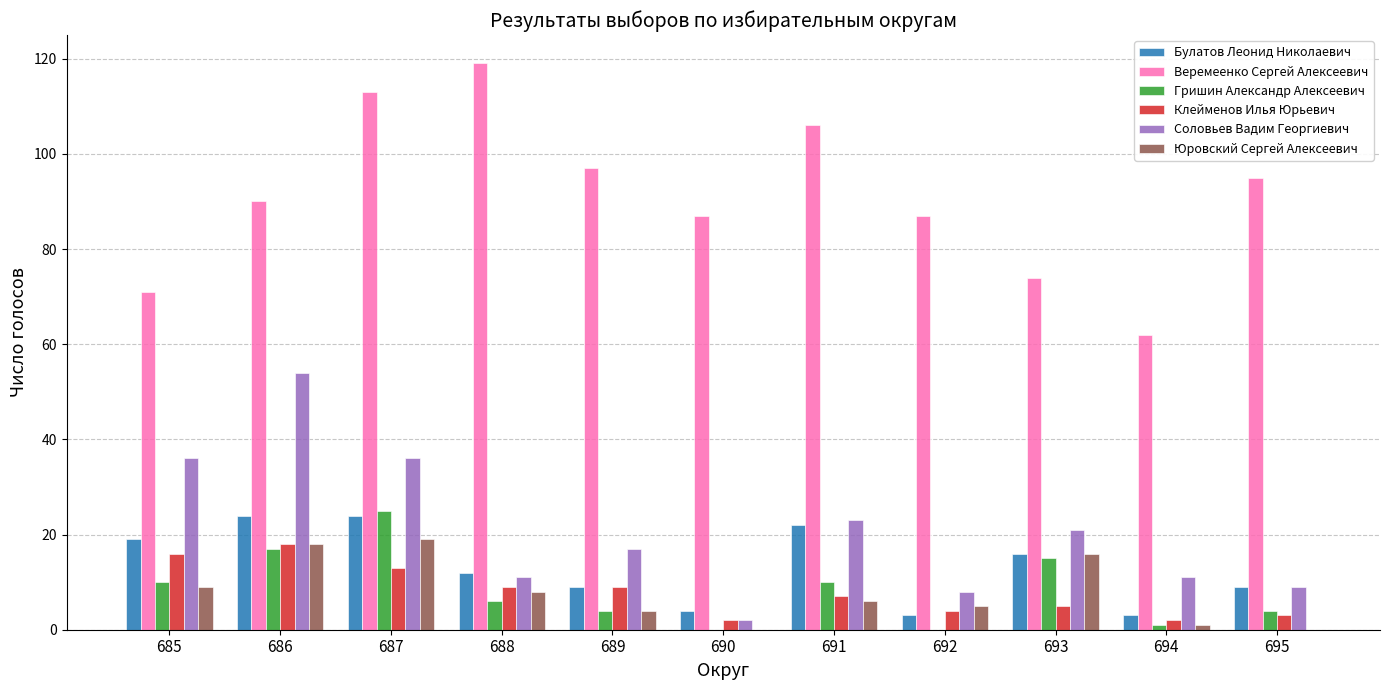

What is the sum of all Клейменов Илья Юрьевич values?

88